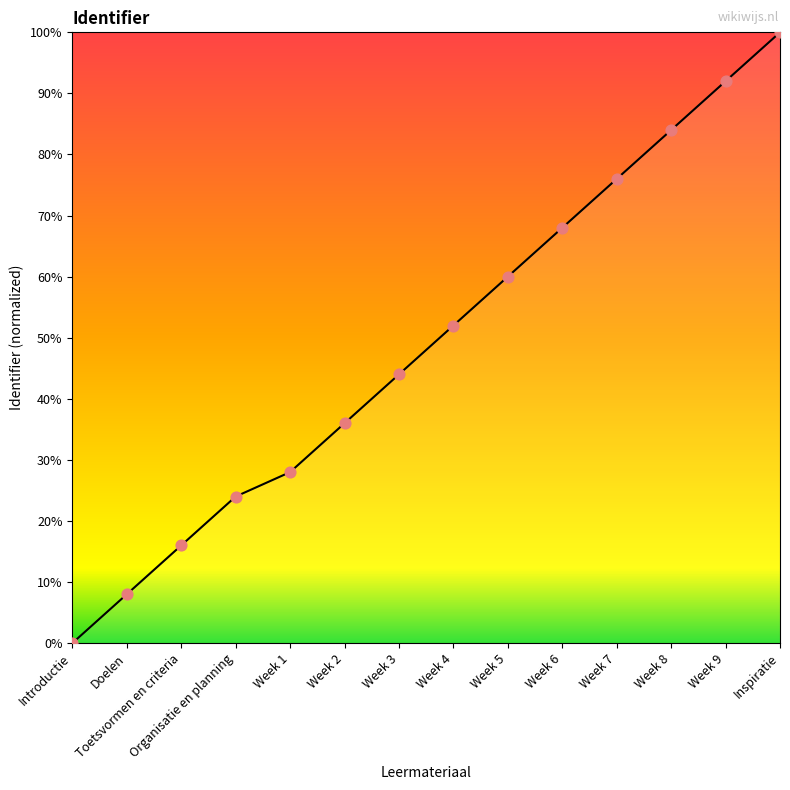

What is the change in value from Organisatie en planning to Week 6?

+44.0